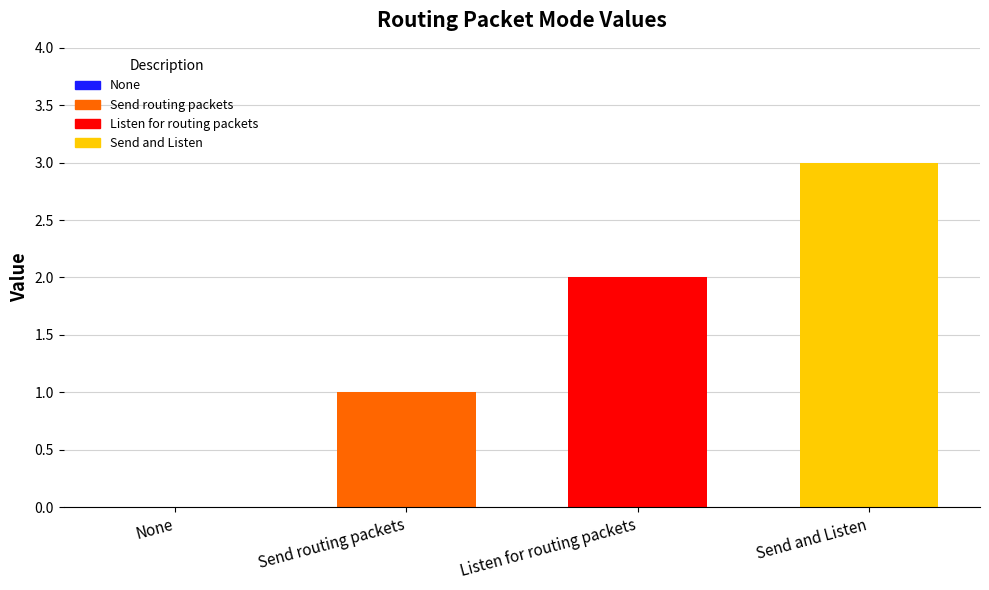

What is the sum of all values?

6